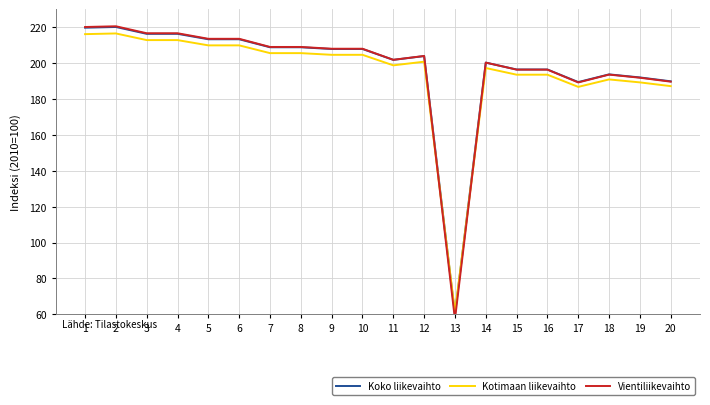

What is the smallest value displayed?

57.2